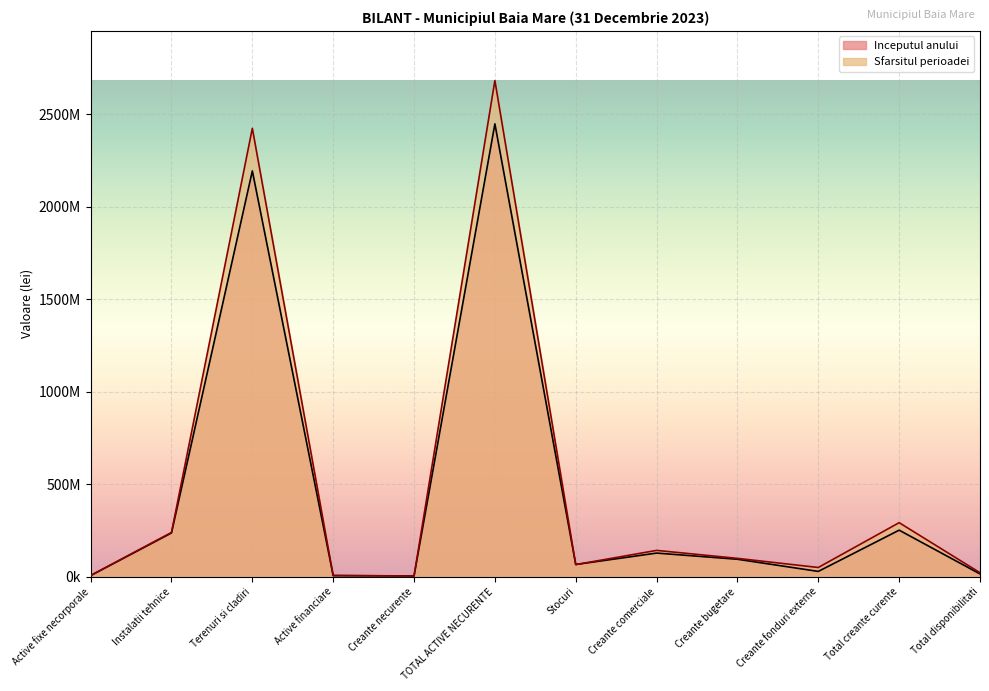

What is the difference between the maximum and second lowest values in the Sfarsitul perioadei series?

2675327844